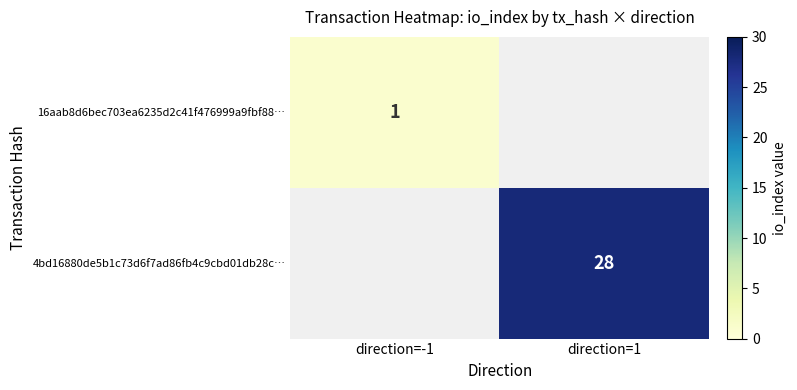

True or false: 16aab8d6bec703ea6235d2c41f476999a9fbf88… has a value of 0 at direction=-1.

False